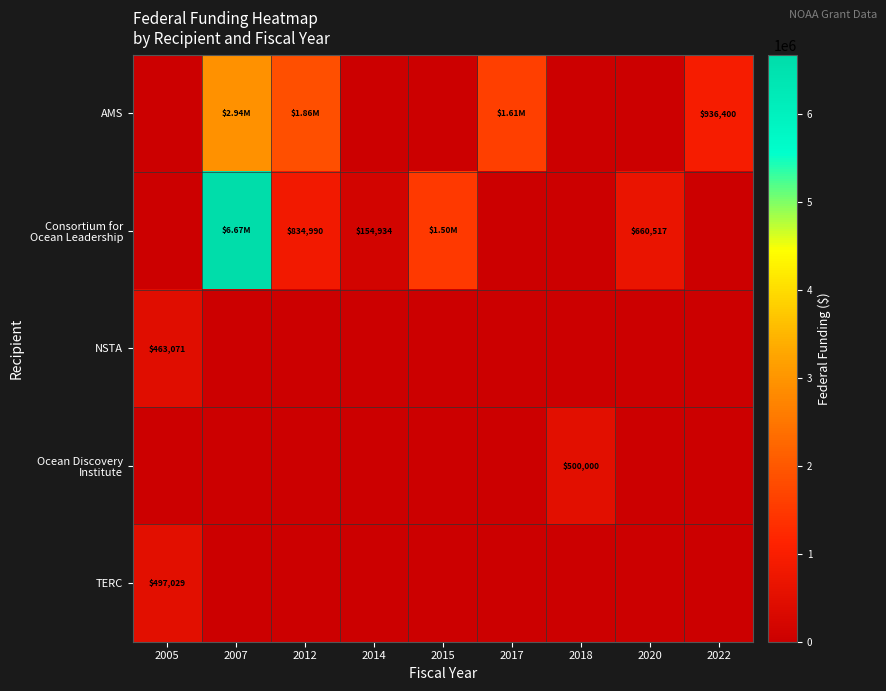

Which has a higher value, 2018 or 2012?

2012